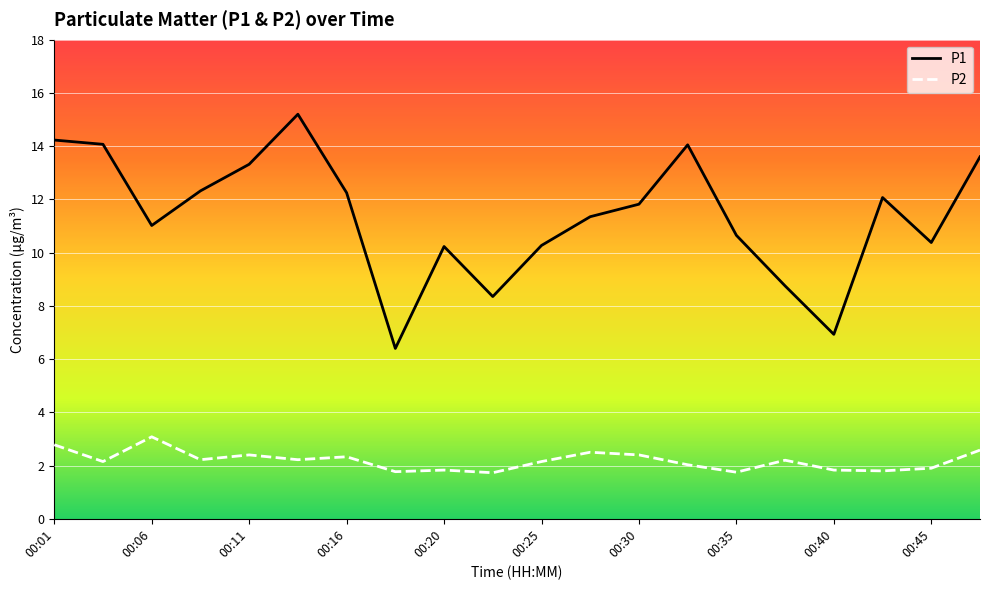

Rank the series by their maximum value, from lowest to highest.

P2, P1